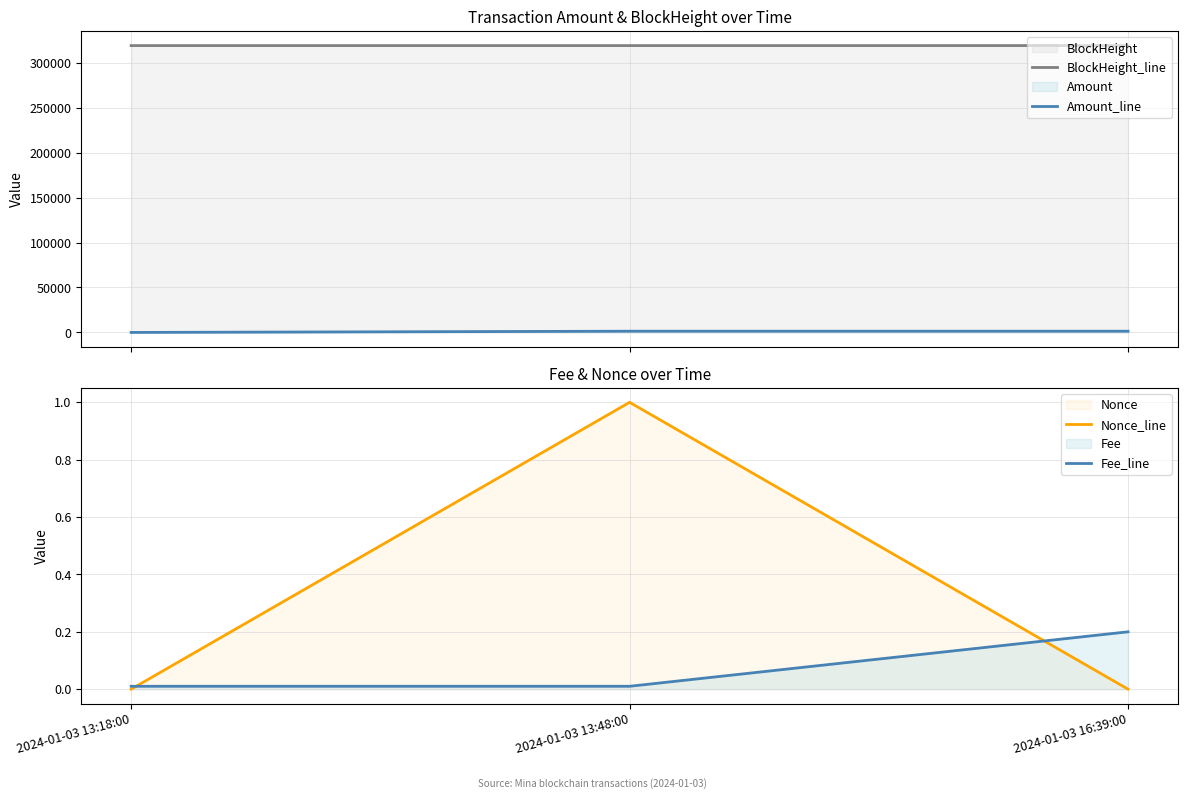

Reading left to right, list all the values displayed in this chart.

BlockHeight_line: 318948.0	318956.0	318978.0
Amount_line: 2.0	1366.5	1367.3
Nonce_line: 0.0	1.0	0.0
Fee_line: 0.0	0.0	0.2